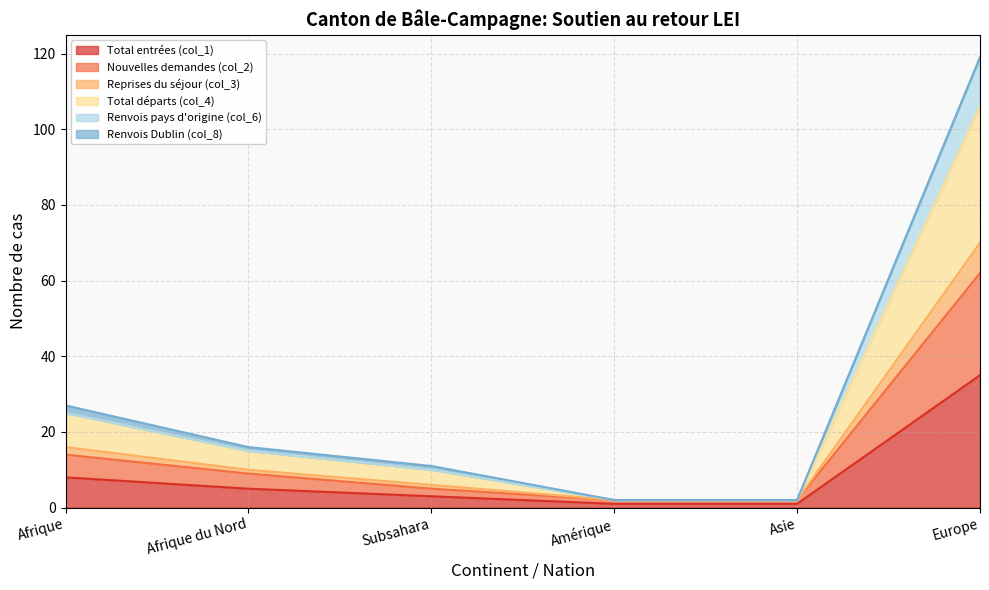

True or false: Total départs (col_4) has a value of 0 at Asie.

False